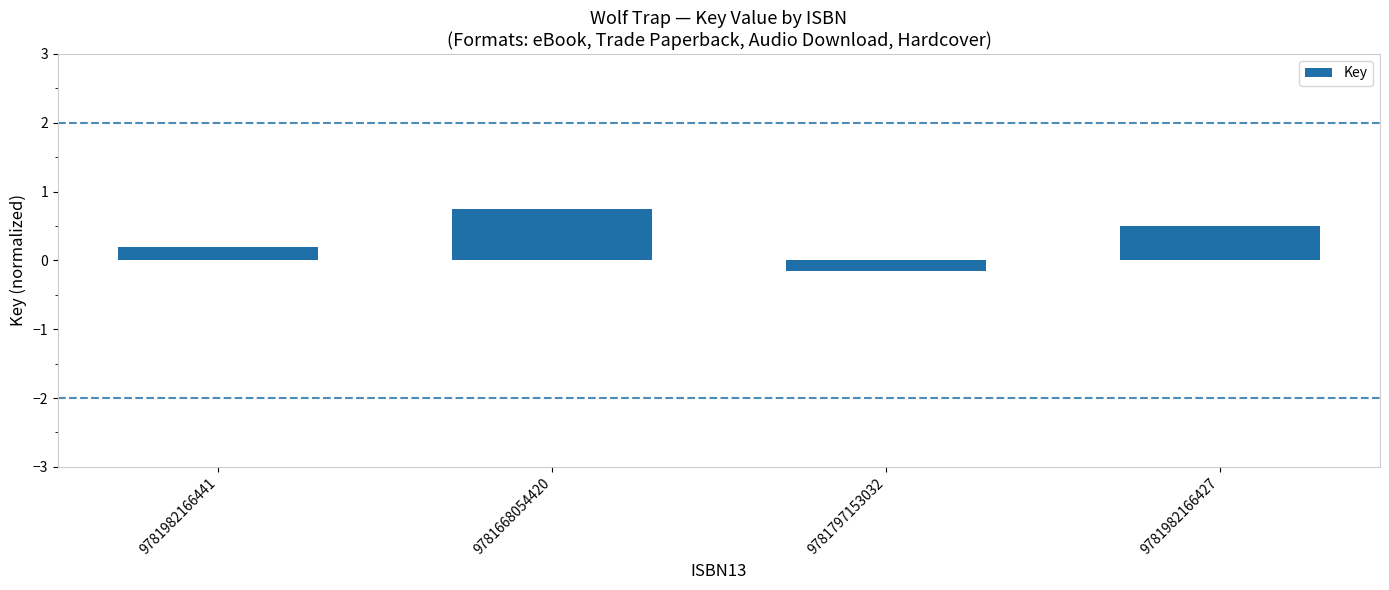

What is the average value?

0.3